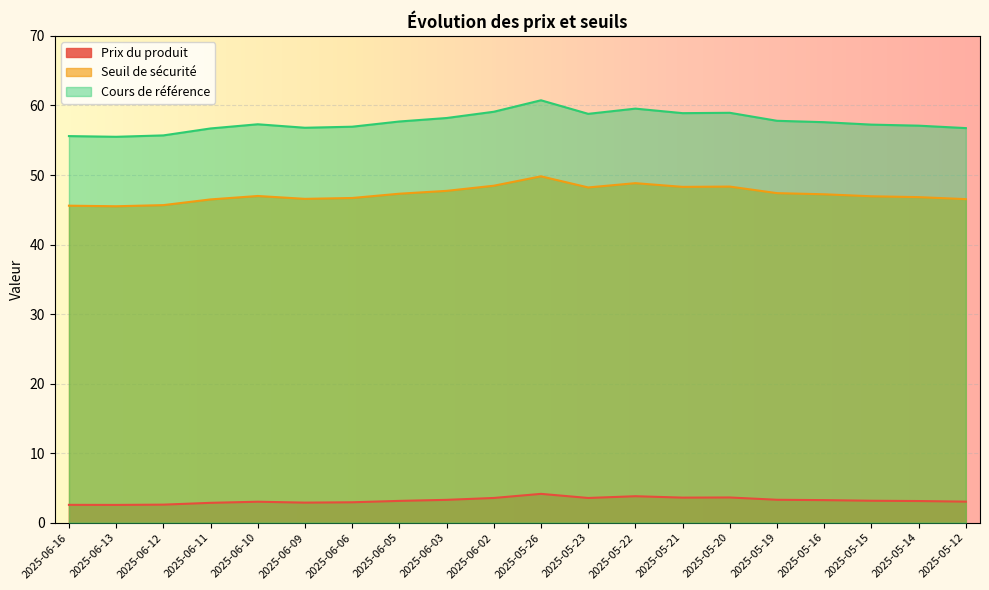

How many lines are shown in the chart?

3